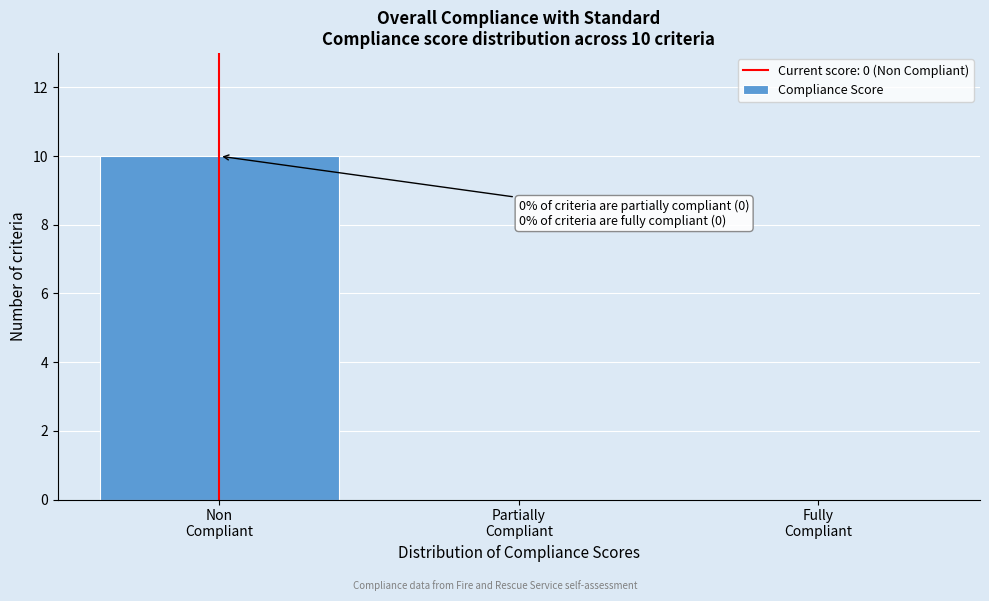

What is the maximum value shown in the chart?

10